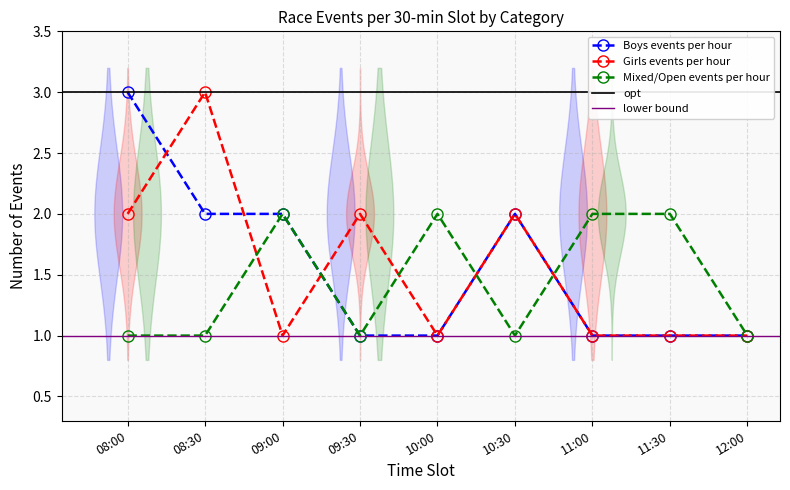

How many Mixed/Open events per hour values are between 1 and 2?

9